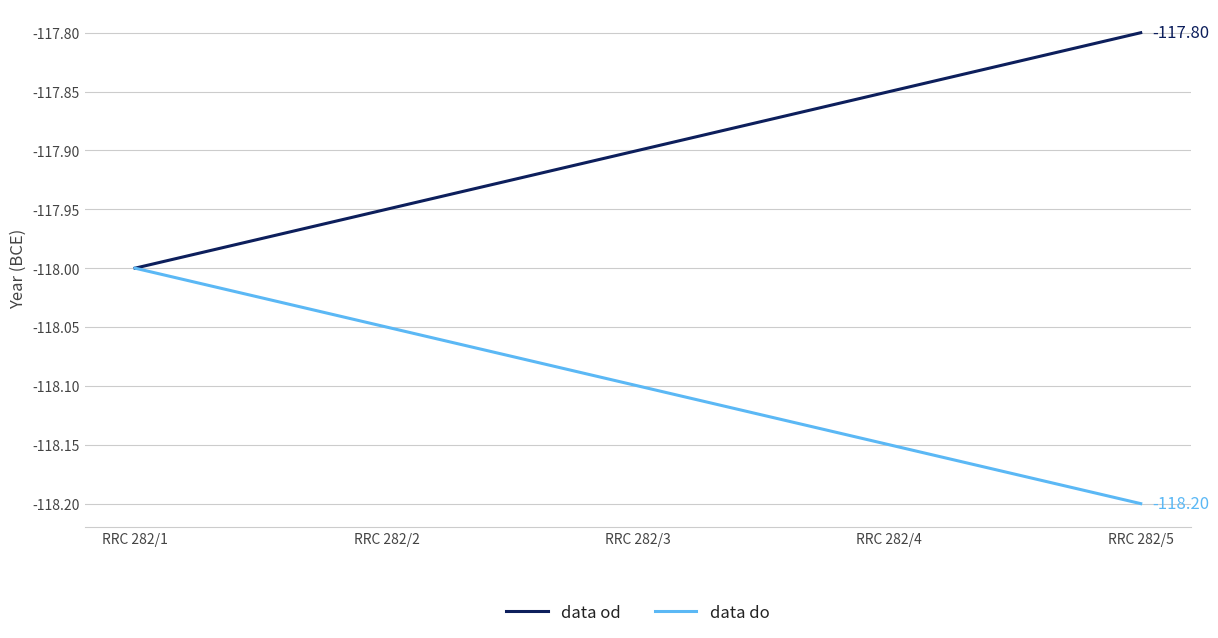

List the series in order of their overall mean, highest first.

data od, data do